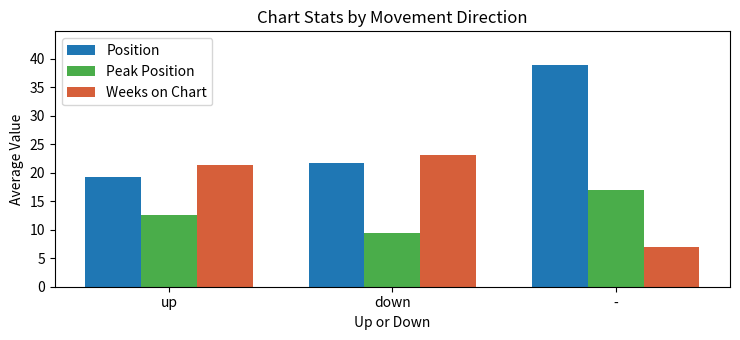

What is the label of the 2nd bar from the right?

down